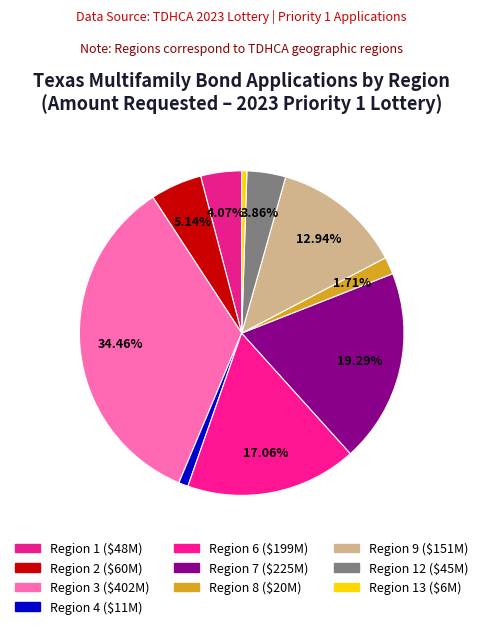

How many segments does this pie chart have?

10